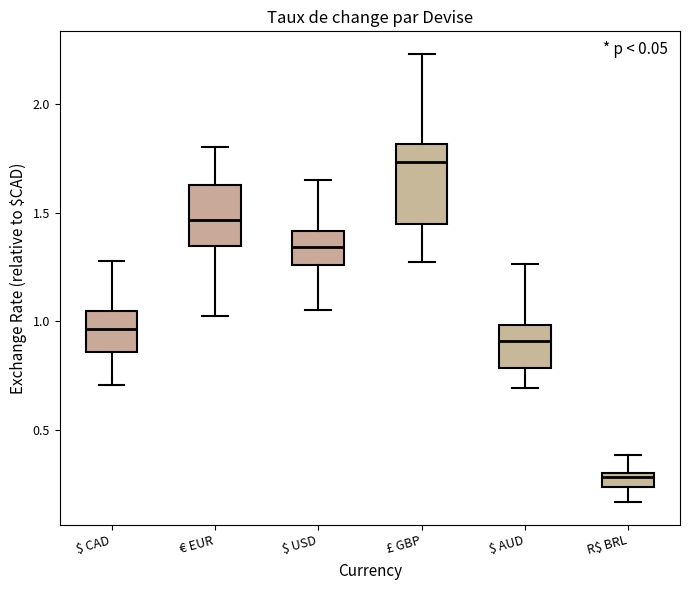

Where is the lower edge of the box for $ CAD on the y-axis? The values are not printed on the chart, so give them approximately, as read against the axis.

0.85